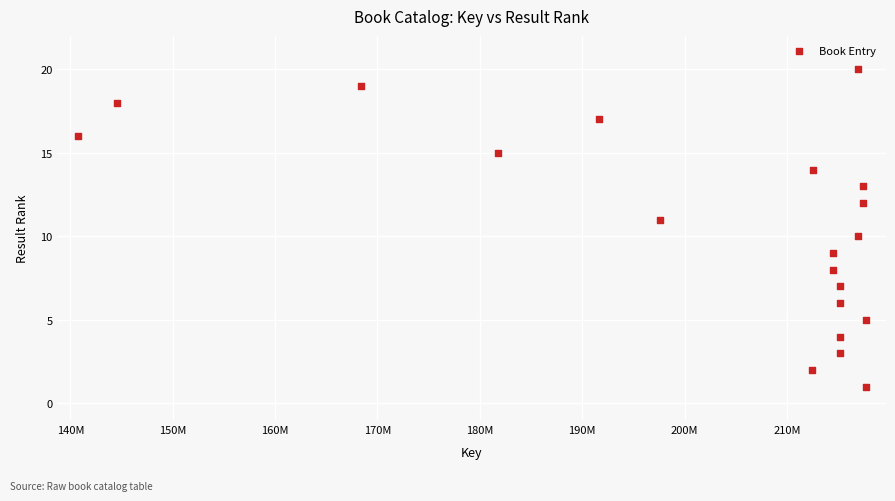

What is the range of X values (max minus min)?

76934104